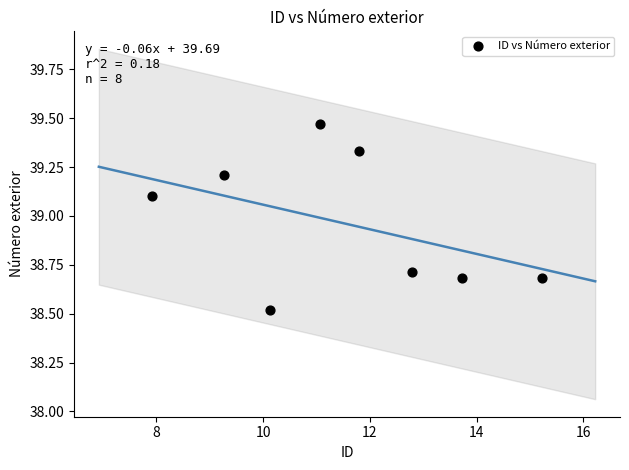

What is the range of Y values (max minus min)?

0.9